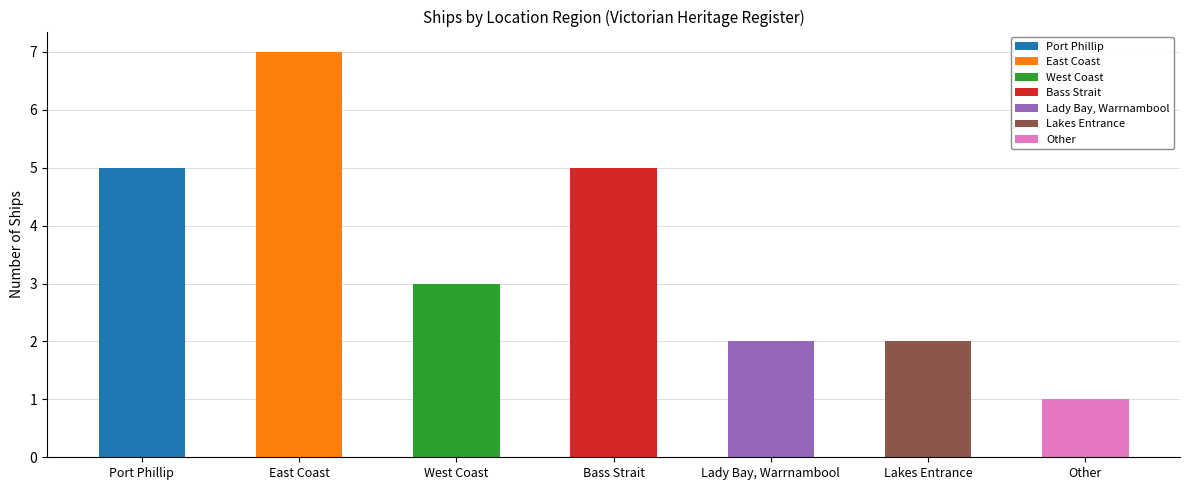

How many data points are less than 3?

3